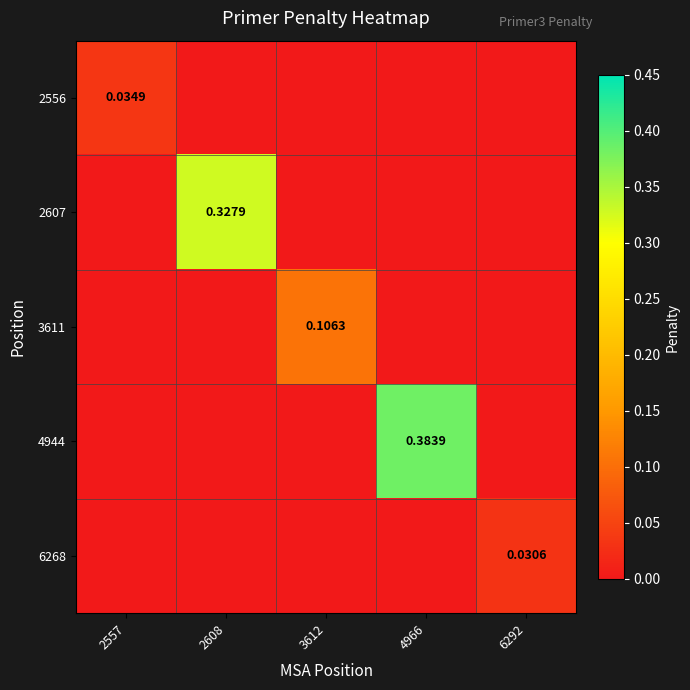

At how many categories does at least one series exceed 0?

5